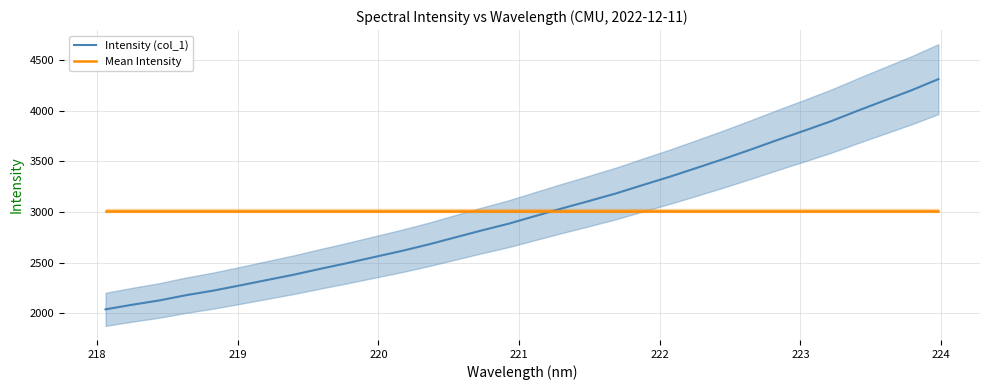

What is the highest value of the Mean Intensity series?

3012.4